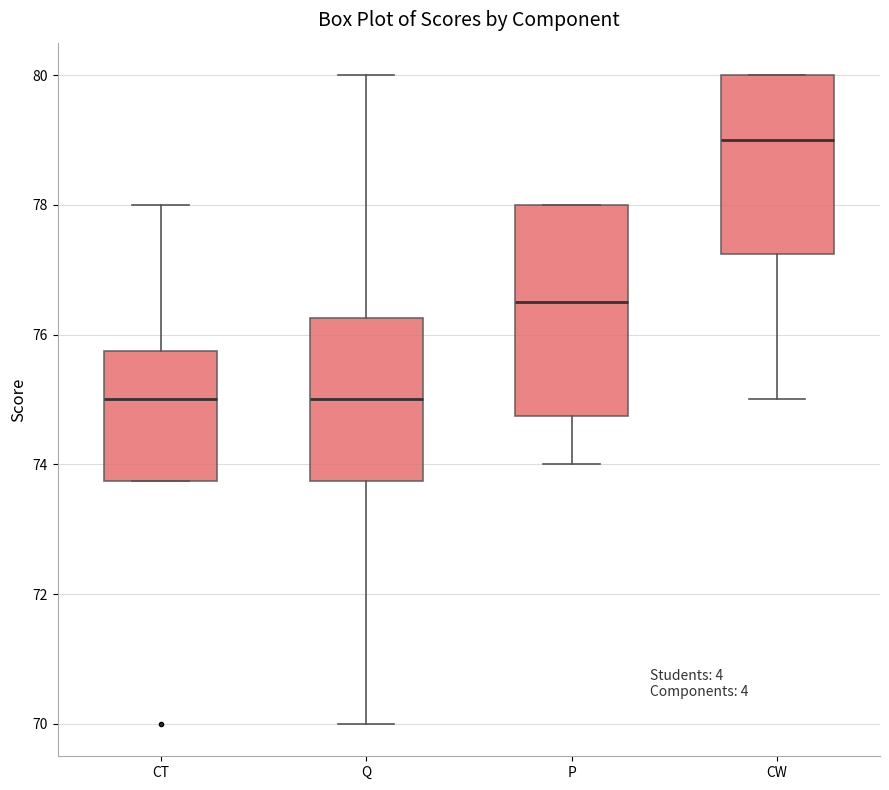

Reading left to right, transcribe this box plot: for each box, give where its median line is, the range the box spans, and where its two whiskers end, as read against the y-axis. The values are not printed on the chart, so give them approximately, as read against the axis.

CT: median 75.0, box 73.8 to 75.8, whiskers 73.8 to 78.0
Q: median 75.0, box 73.8 to 76.2, whiskers 70.0 to 80.0
P: median 76.6, box 74.8 to 78.0, whiskers 74.0 to 78.0
CW: median 79.0, box 77.2 to 80.0, whiskers 75.0 to 80.0